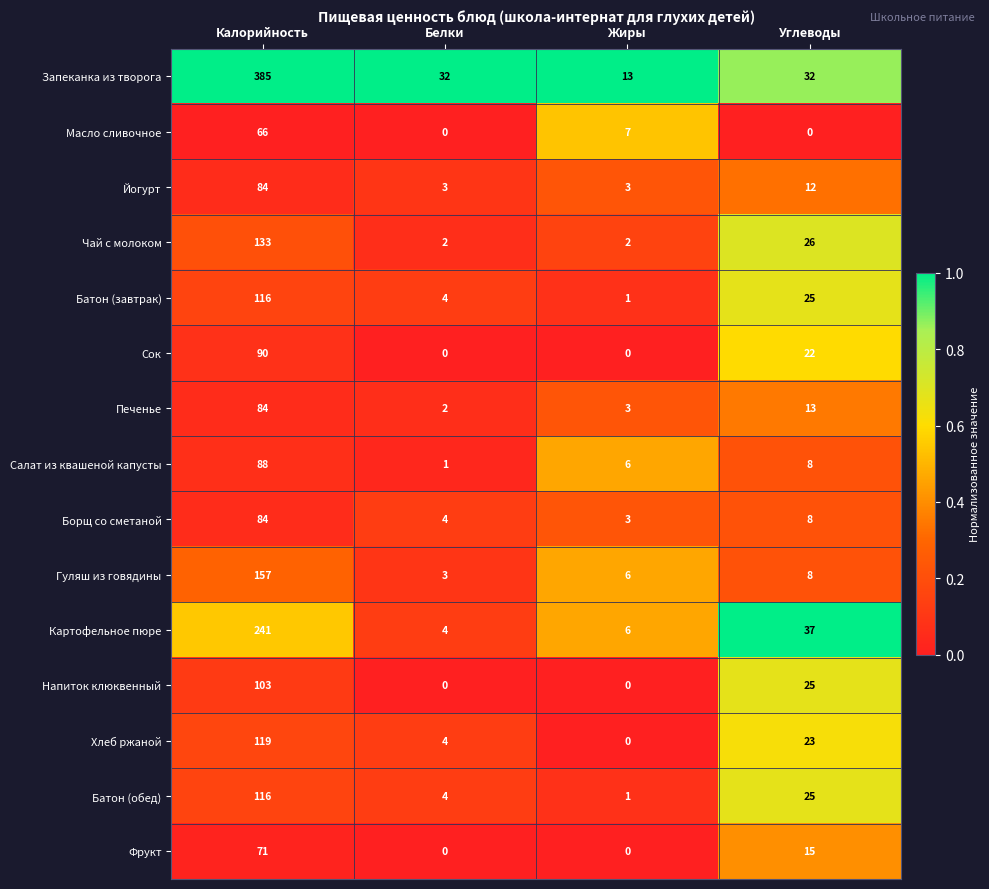

At which label does Борщ со сметаной first exceed 8?

Калорийность